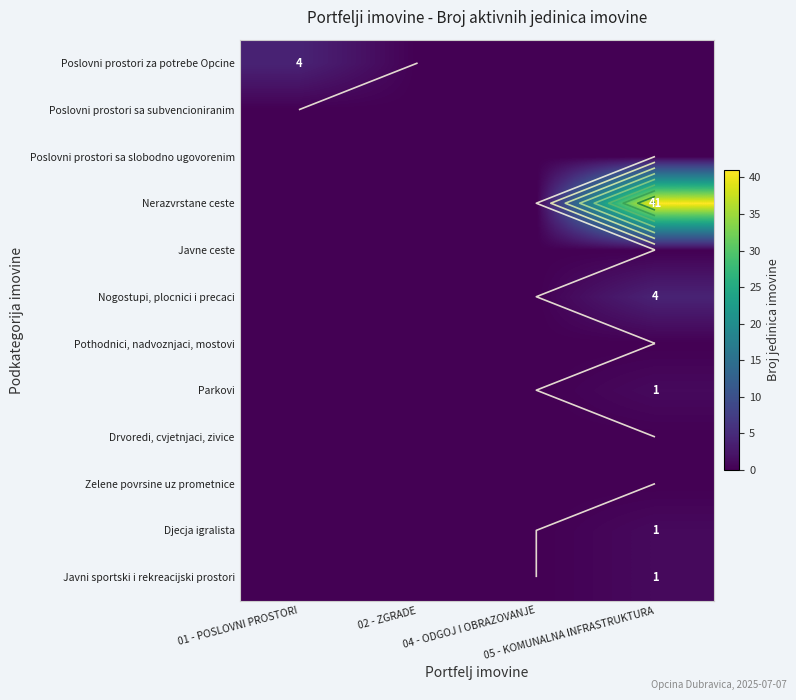

At which category is the sum across all series the highest?

05 - KOMUNALNA INFRASTRUKTURA